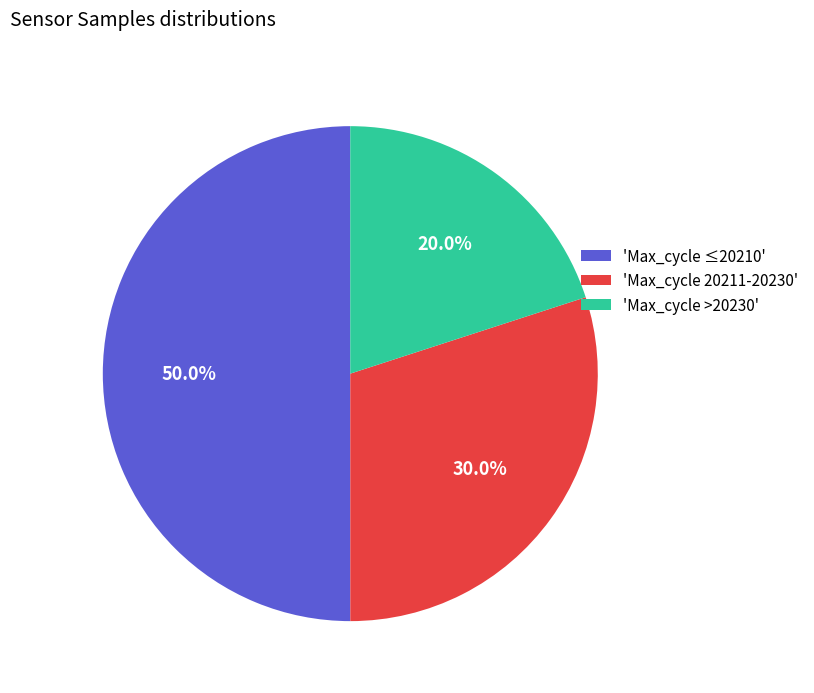

What is the smallest slice in the pie chart?

'Max_cycle >20230'